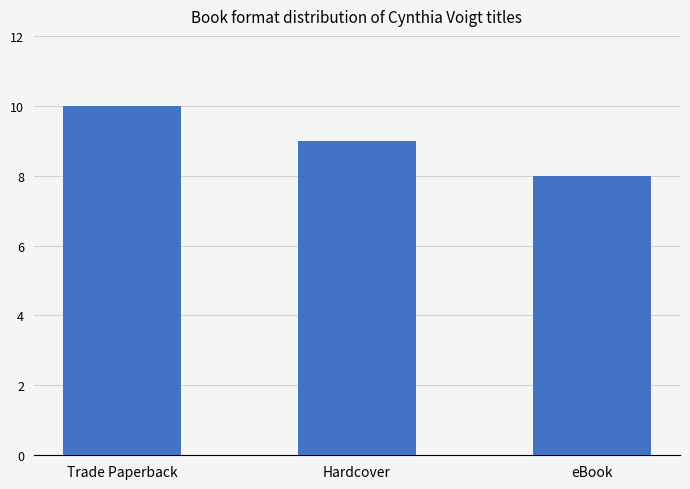

Reading left to right, transcribe all the data shown in this chart.

10	9	8